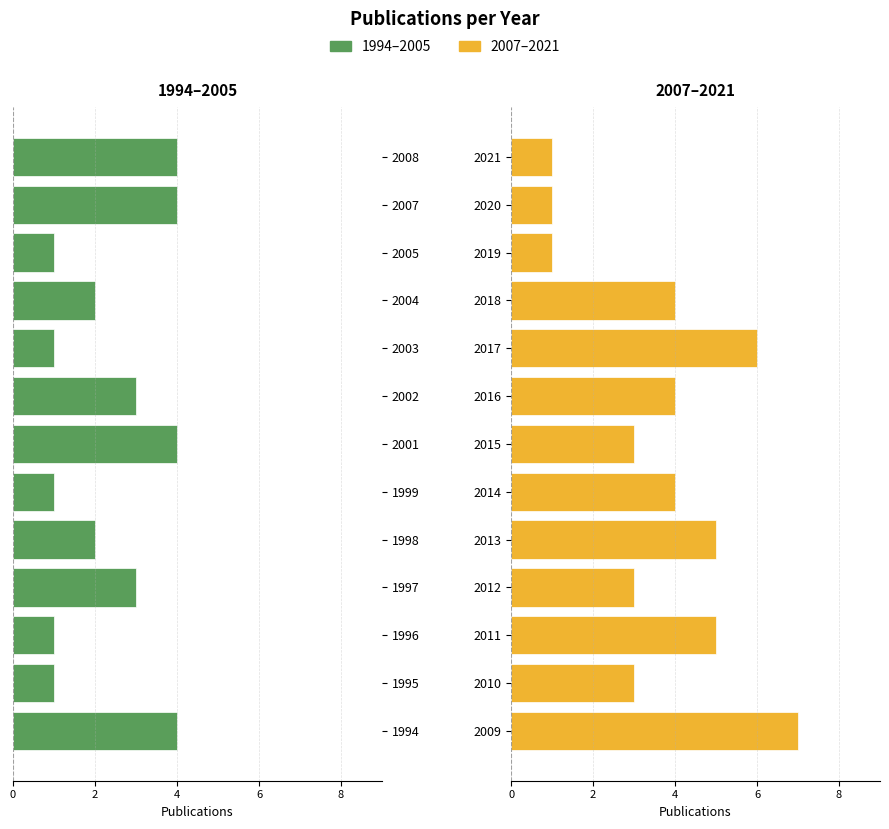

How many bars are there in total?

26